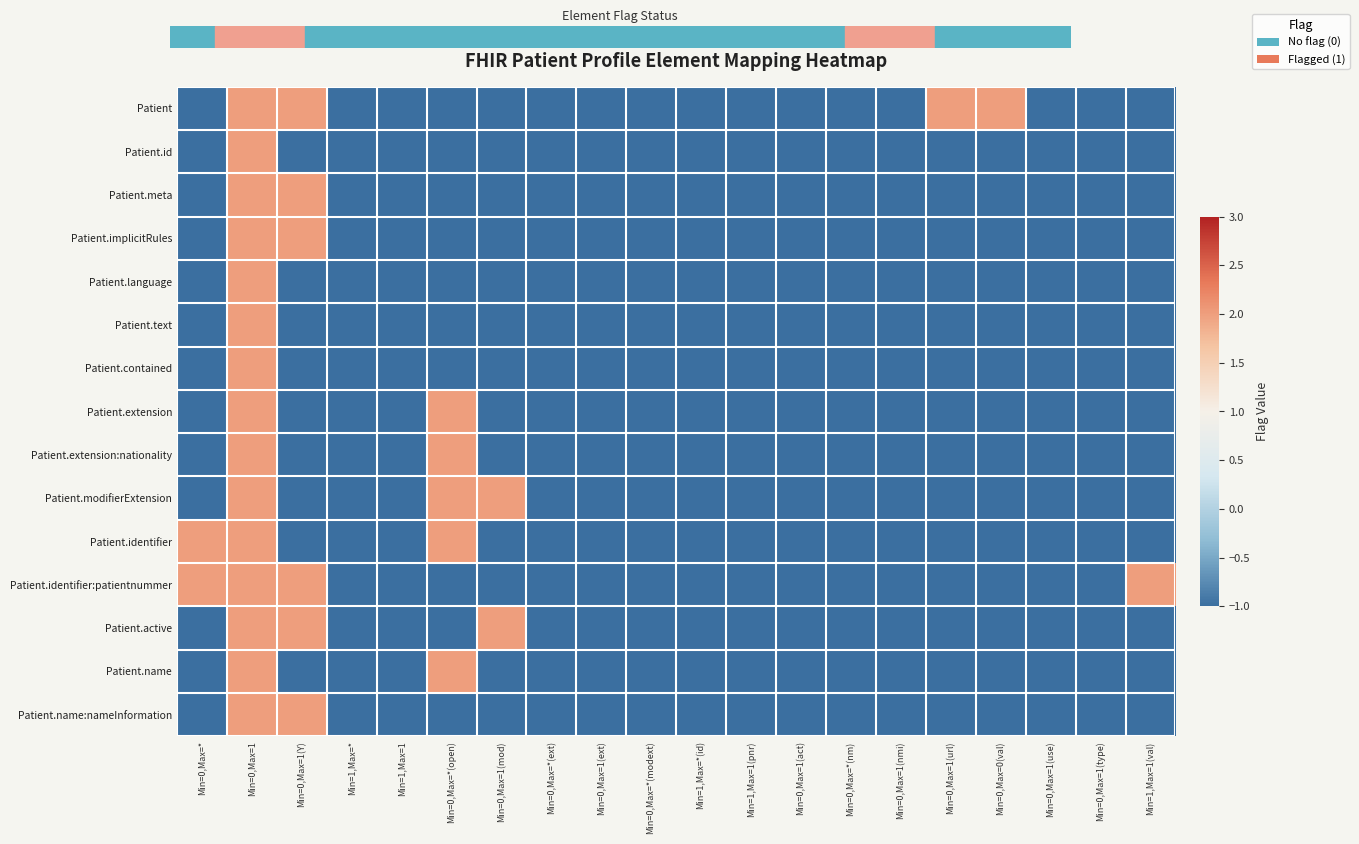

At how many categories does at least one series exceed 1?

8